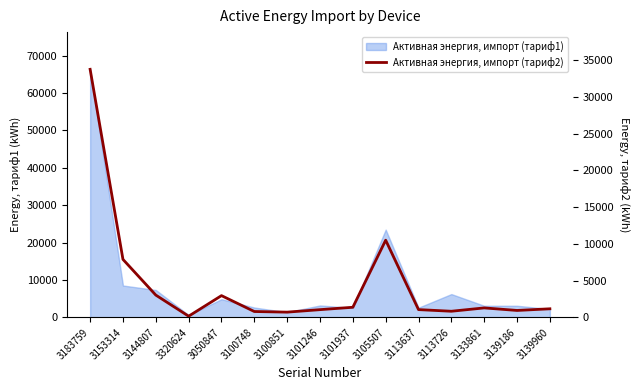

What is the value of the 7th point from the left?

719.6